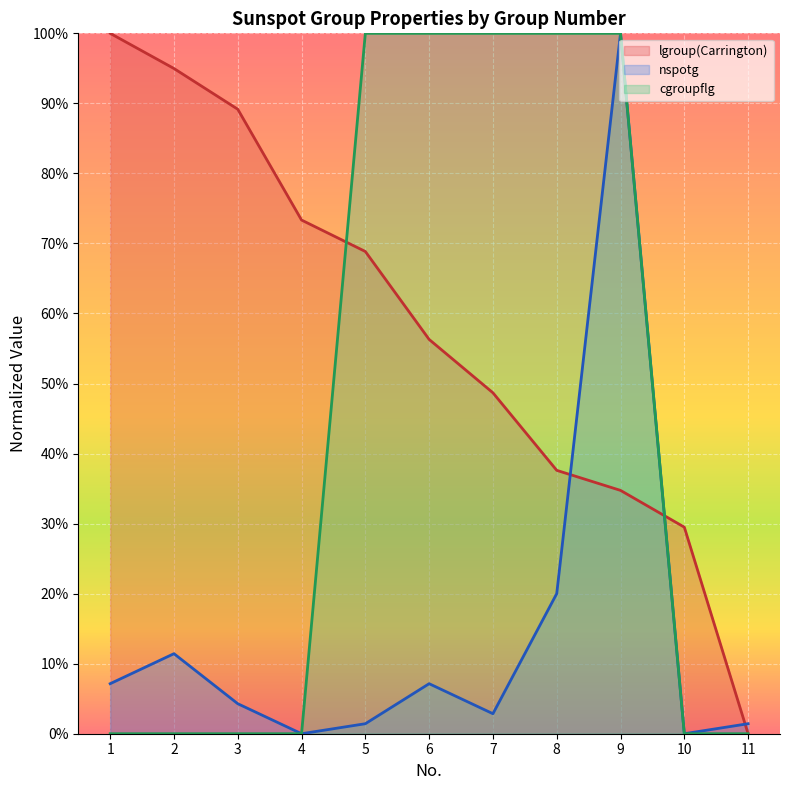

Which category has the lowest value in the cgroupflg series?

1